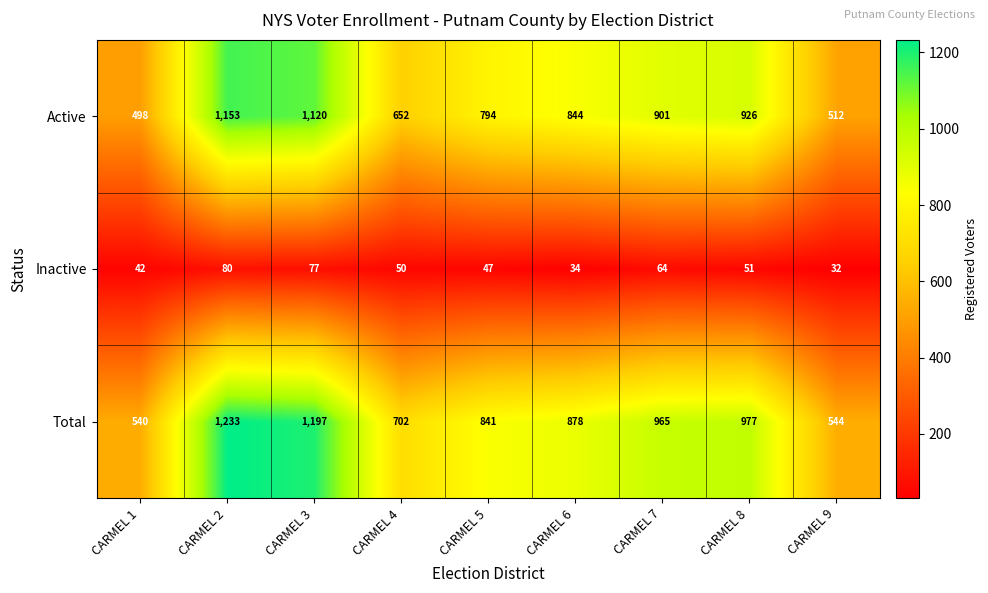

Is it true that Total equals 540 at CARMEL 1?

True